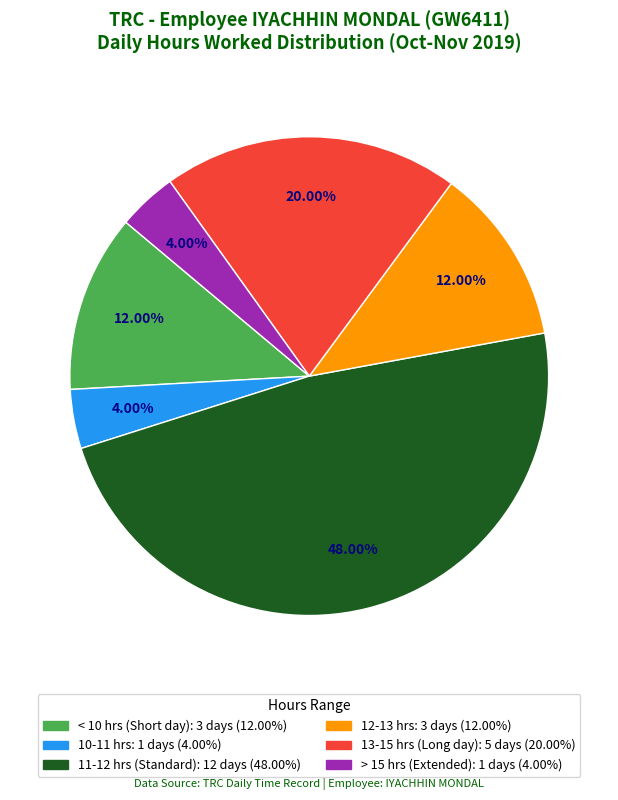

Is there any slice that represents more than half of the pie?

No